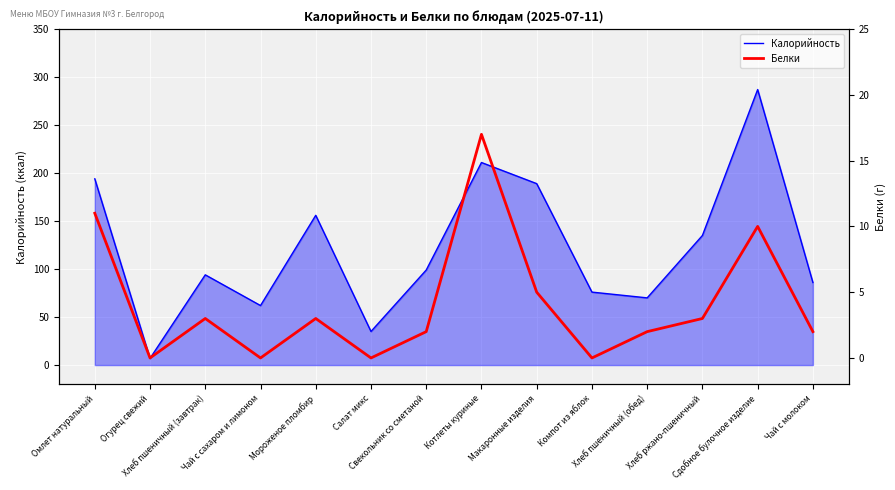

At how many categories does at least one series exceed 144?

5